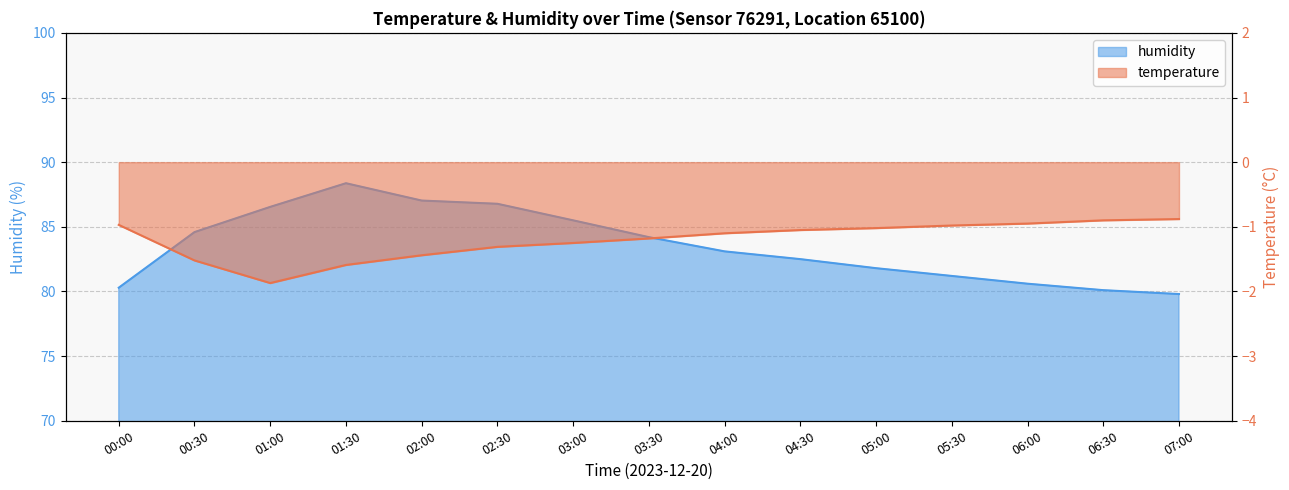

How many lines are shown in the chart?

2